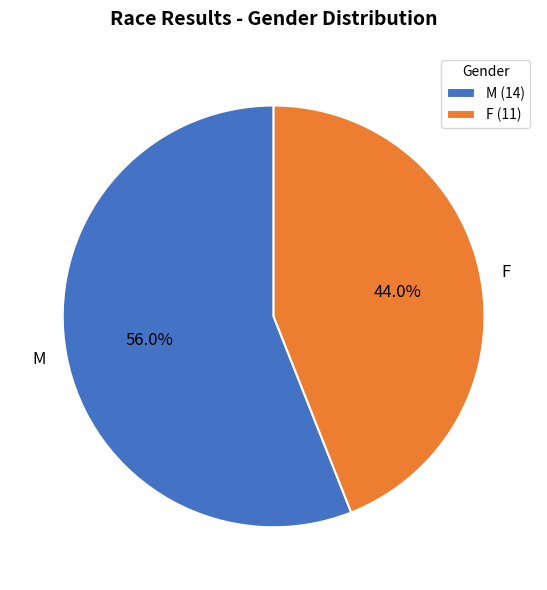

Which category has the smallest portion of the pie?

F